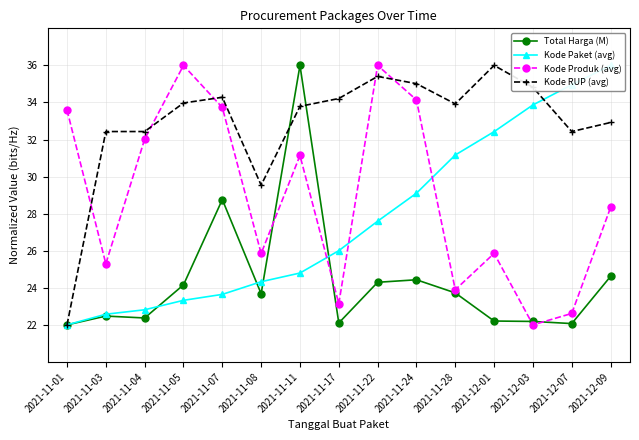

At 2021-11-28, list the series in order from smallest to largest.

Total Harga (M), Kode Produk (avg), Kode Paket (avg), Kode RUP (avg)